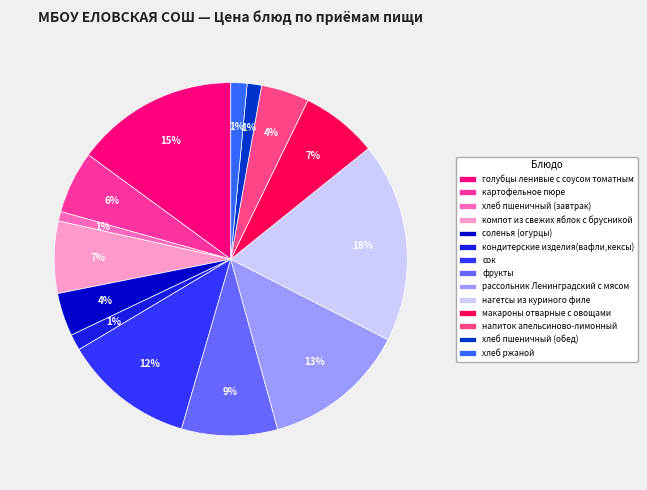

Does any single category account for the majority?

No